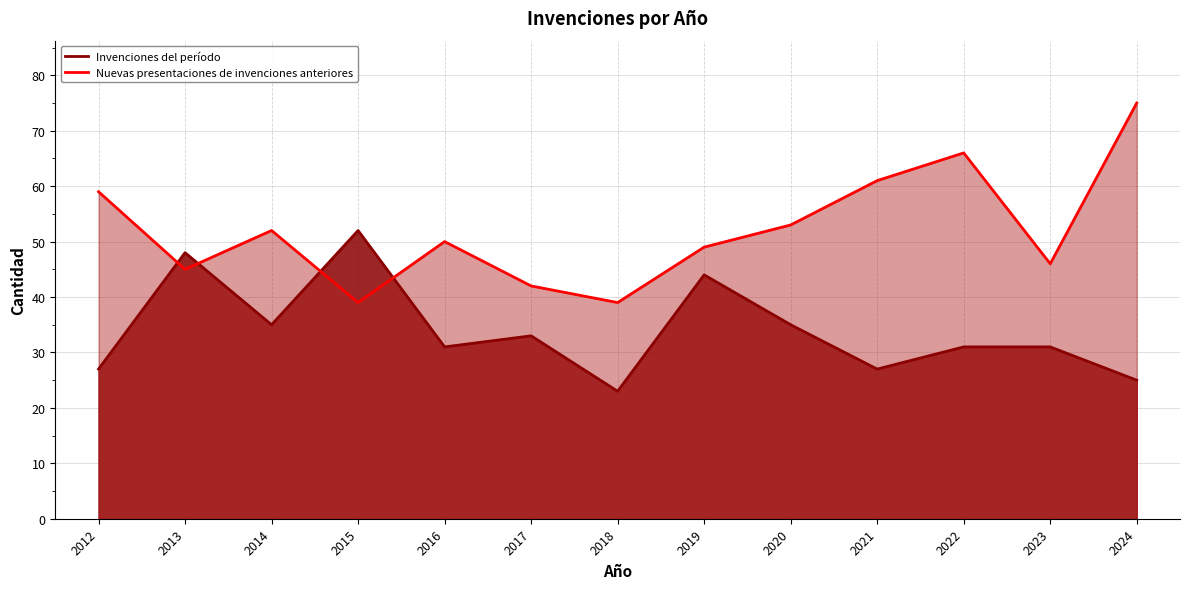

Reading left to right, list all the values displayed in this chart.

Invenciones del período: 2012=27	2013=48	2014=35	2015=52	2016=31	2017=33	2018=23	2019=44	2020=35	2021=27	2022=31	2023=31	2024=25
Nuevas presentaciones de invenciones anteriores: 2012=59	2013=45	2014=52	2015=39	2016=50	2017=42	2018=39	2019=49	2020=53	2021=61	2022=66	2023=46	2024=75